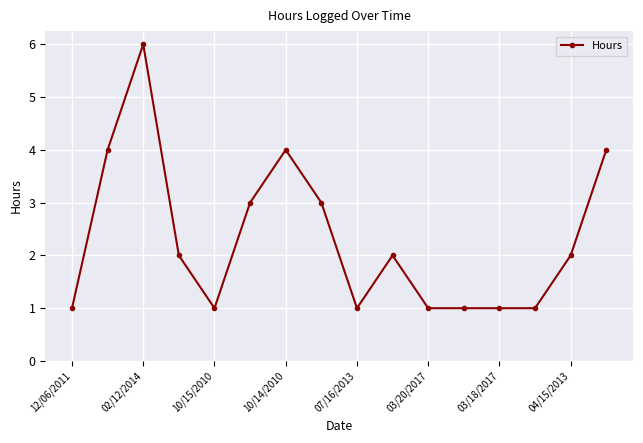

What is the difference between the maximum and minimum values?

5